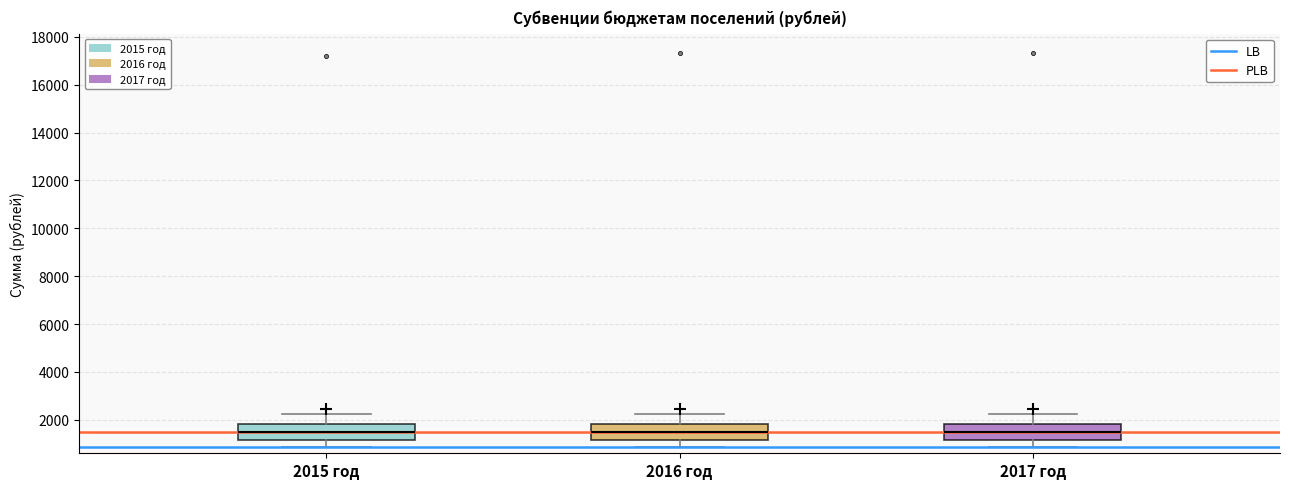

Reading left to right, read every box against the y-axis: the position of its median line, the range the box covers, and the ends of its whiskers. The values are not printed on the chart, so give them approximately, as read against the axis.

2015 год: median 1400, box 1200 to 1800, whiskers 800 to 2200
2016 год: median 1400, box 1200 to 1800, whiskers 800 to 2200
2017 год: median 1400, box 1200 to 1800, whiskers 800 to 2200